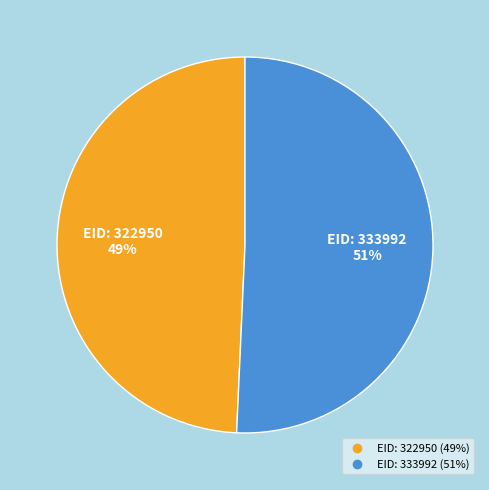

Does any single category account for the majority?

Yes